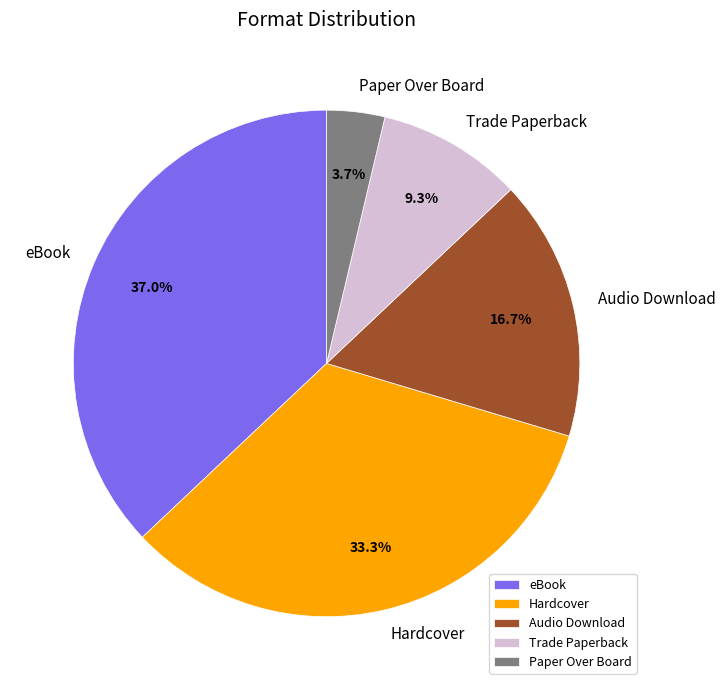

To the nearest percent, what is the difference between the eBook and Audio Download slice percentages?

20%